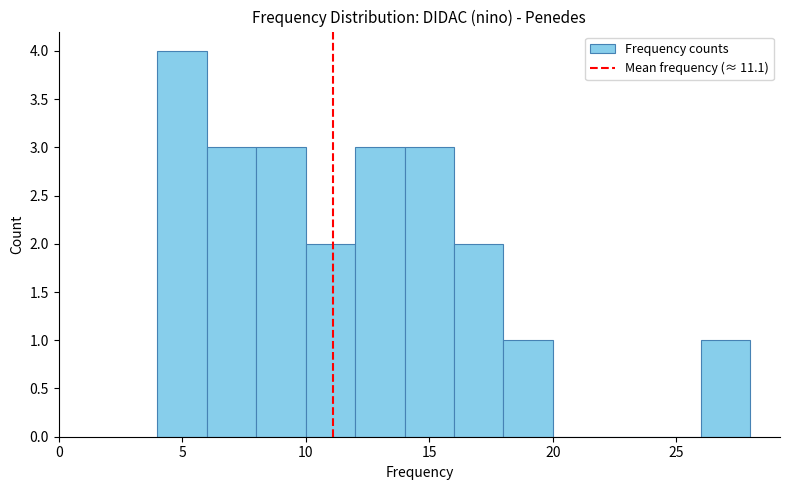

Reading left to right, transcribe this chart: for each bar, give the range it covers on the x-axis and its height. The values are not printed on the chart, so give them approximately, as read against the axis.

4 to 6: 4
6 to 8: 3
8 to 10: 3
10 to 12: 2
12 to 14: 3
14 to 16: 3
16 to 18: 2
18 to 20: 1
20 to 22: 0
22 to 24: 0
24 to 26: 0
26 to 28: 1